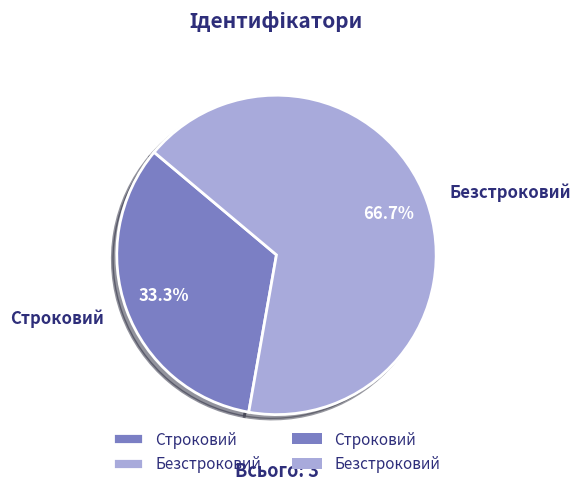

Which has a higher value, Безстроковий or Строковий?

Безстроковий